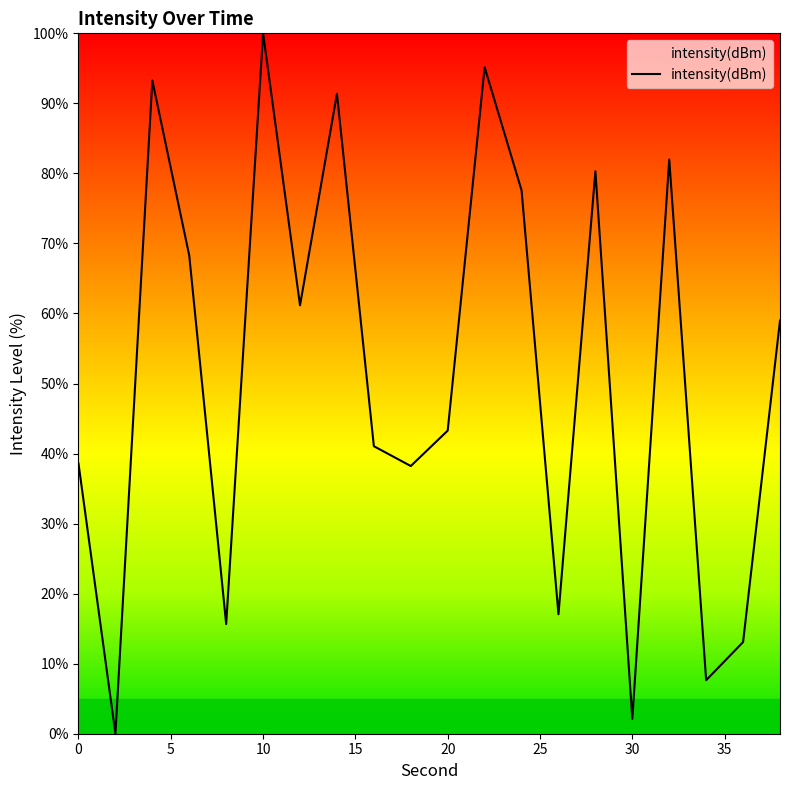

What is the greatest value displayed?

100.0